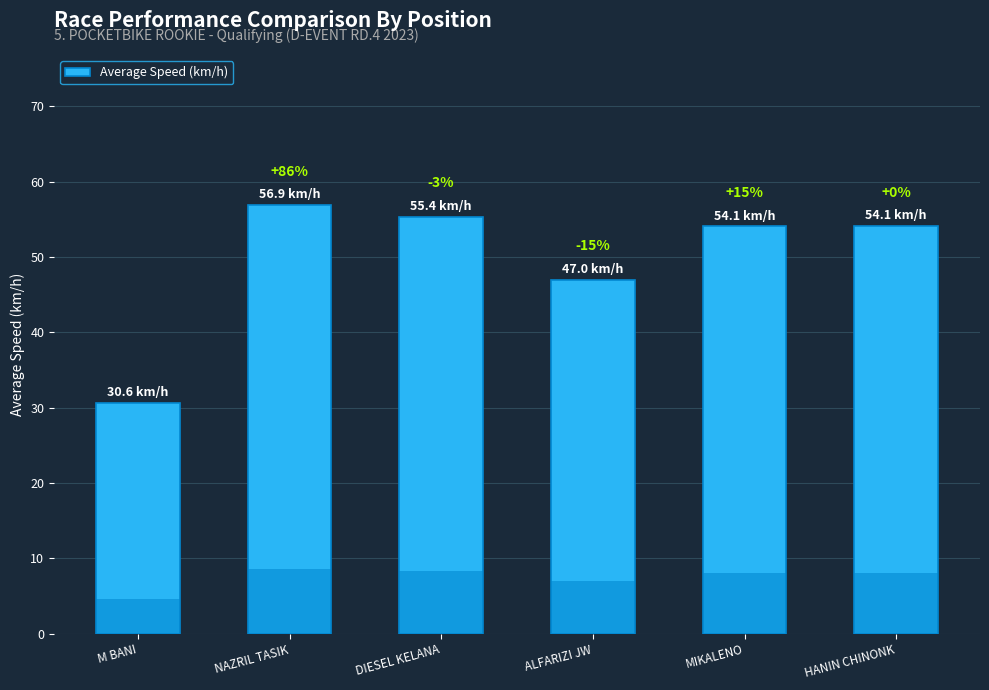

What is the approximate value at DIESEL KELANA?

55.4